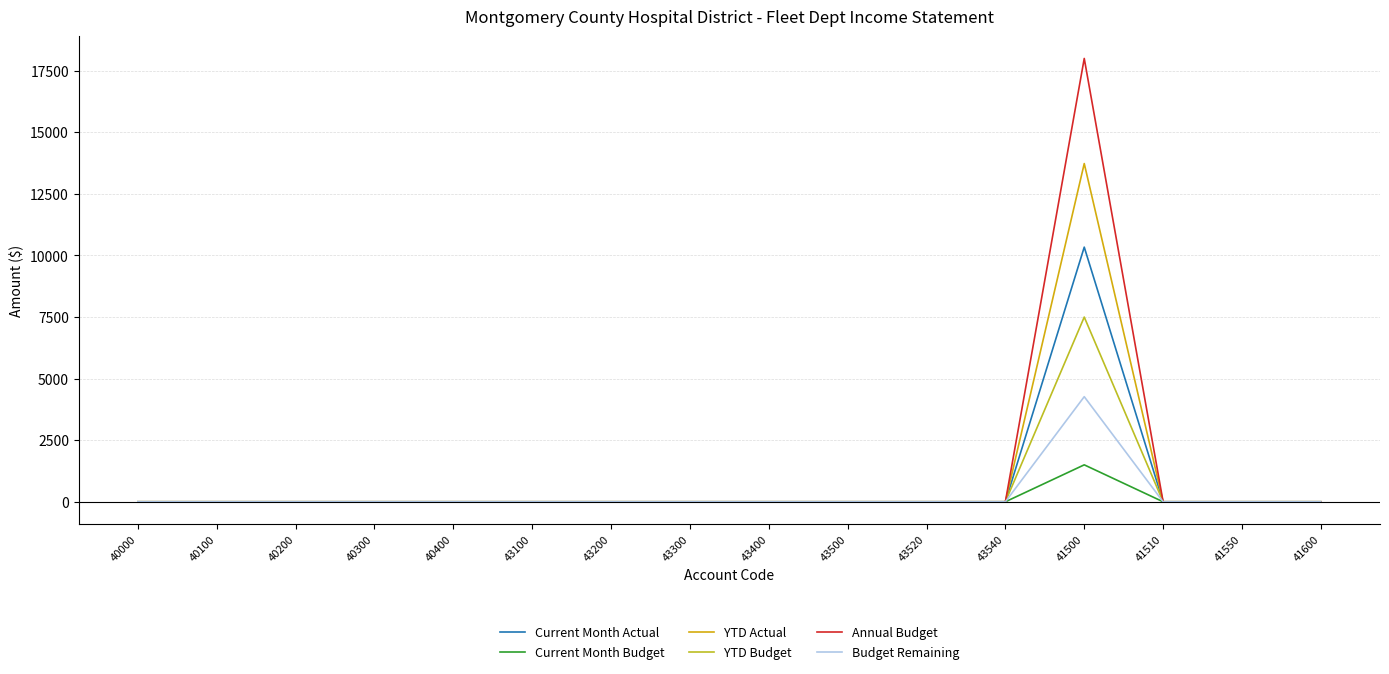

True or false: YTD Actual and Annual Budget intersect in this chart.

False